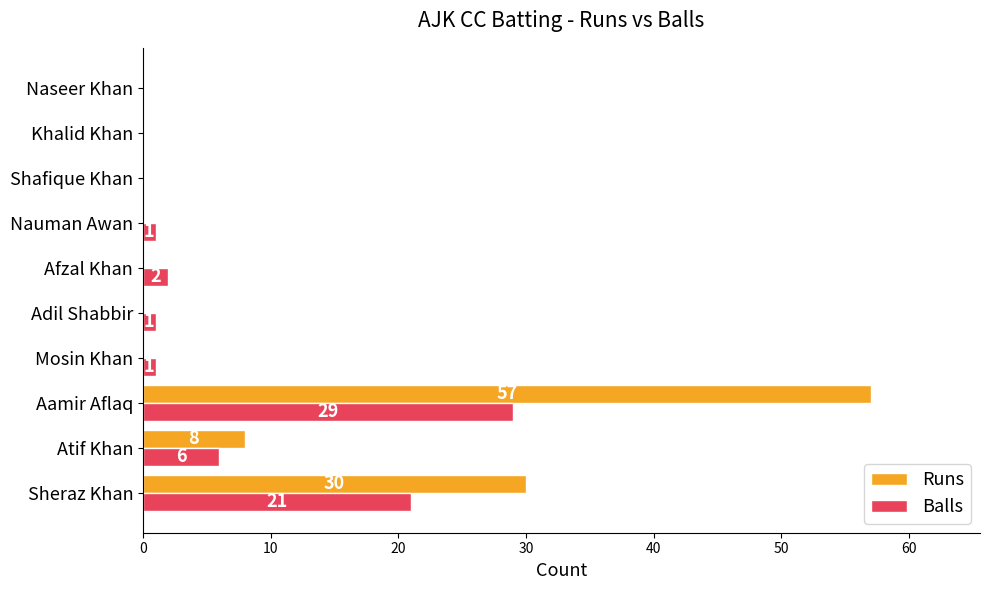

At which category is the sum across all series the highest?

Aamir Aflaq